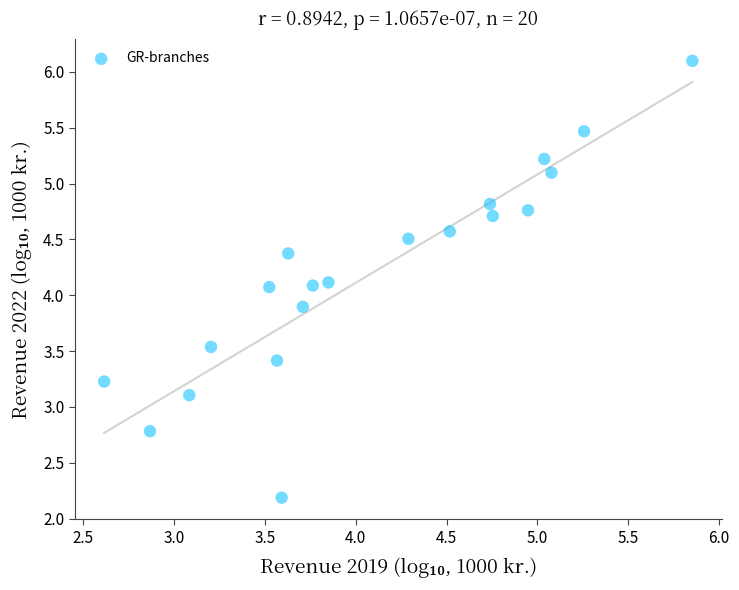

What is the range of Y values (max minus min)?

3.9